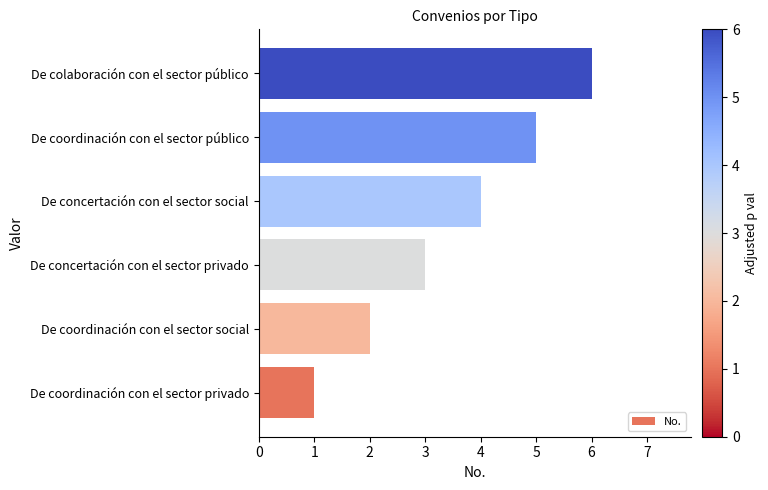

What is the change in value from De coordinación con el sector social to De concertación con el sector social?

+2